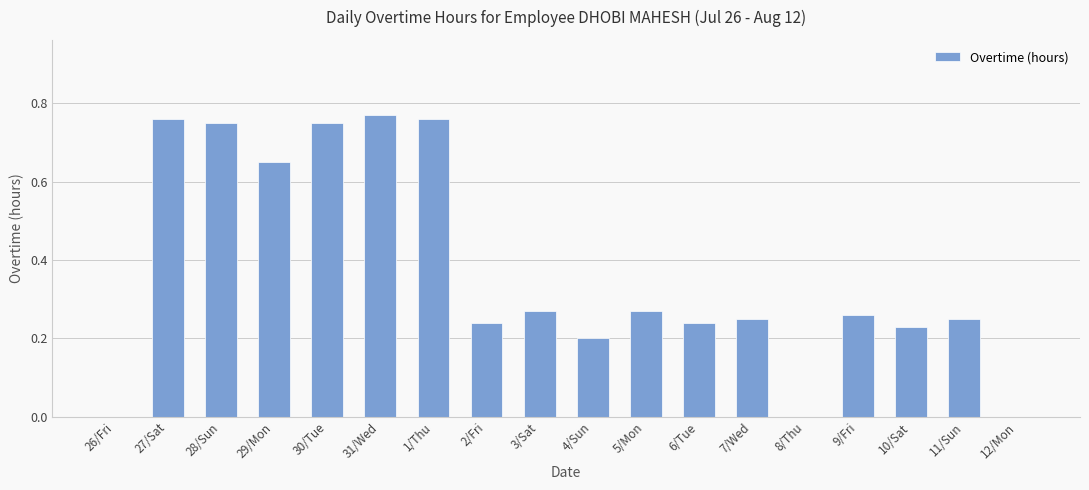

The value at 12/Mon is 0.0. True or false?

True